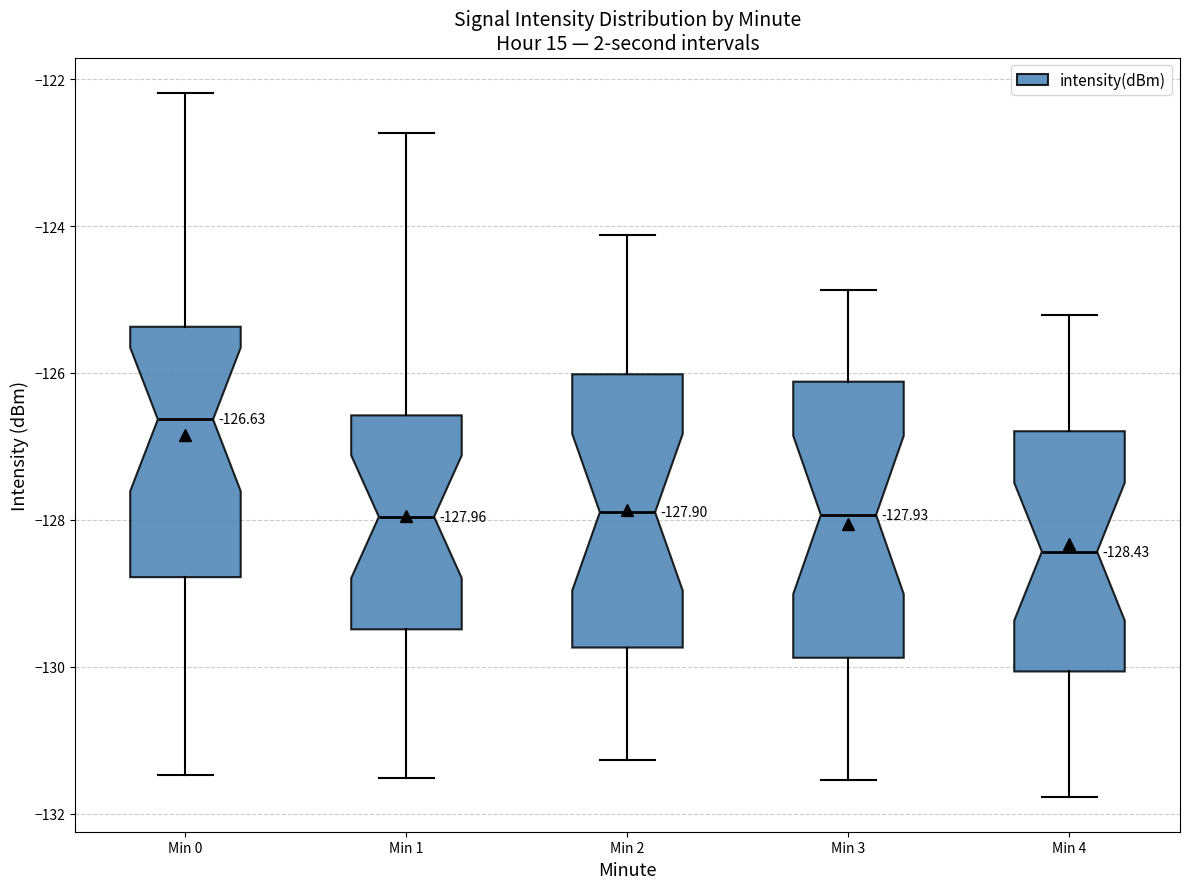

Which box has the lowest median line?

Min 4